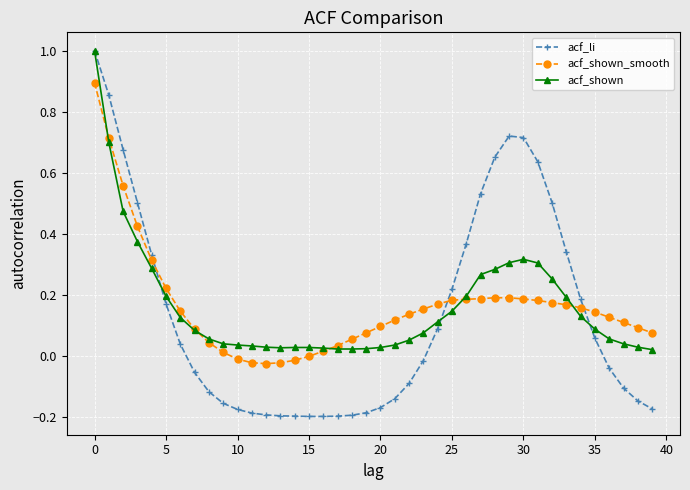

How many times do acf_li and acf_shown_smooth cross each other?

3